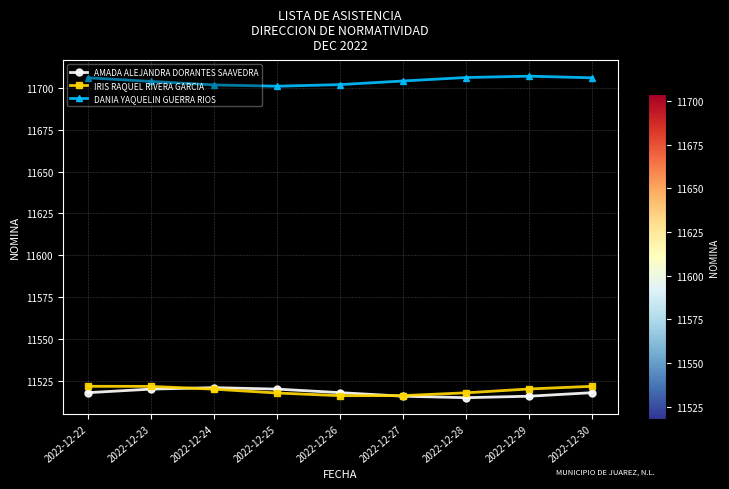

Where does the IRIS RAQUEL RIVERA GARCIA series first go above 11520?

2022-12-22